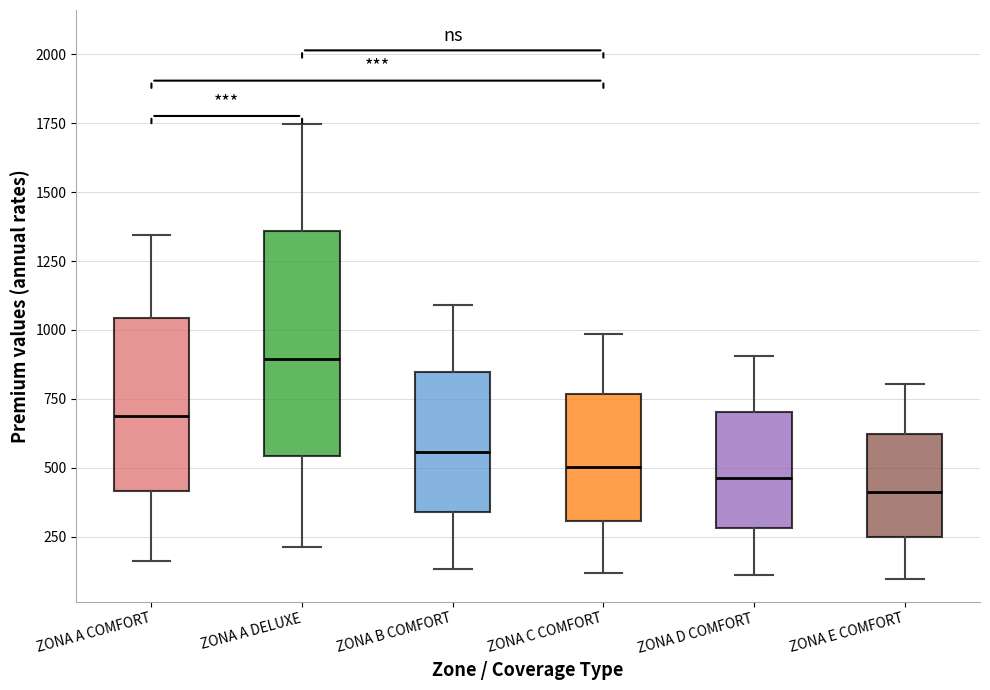

Reading left to right, read every box against the y-axis: the position of its median line, the range the box covers, and the ends of its whiskers. The values are not printed on the chart, so give them approximately, as read against the axis.

ZONA A COMFORT: median 700, box 400 to 1050, whiskers 150 to 1350
ZONA A DELUXE: median 900, box 550 to 1350, whiskers 200 to 1750
ZONA B COMFORT: median 550, box 350 to 850, whiskers 150 to 1100
ZONA C COMFORT: median 500, box 300 to 750, whiskers 100 to 1000
ZONA D COMFORT: median 450, box 300 to 700, whiskers 100 to 900
ZONA E COMFORT: median 400, box 250 to 600, whiskers 100 to 800